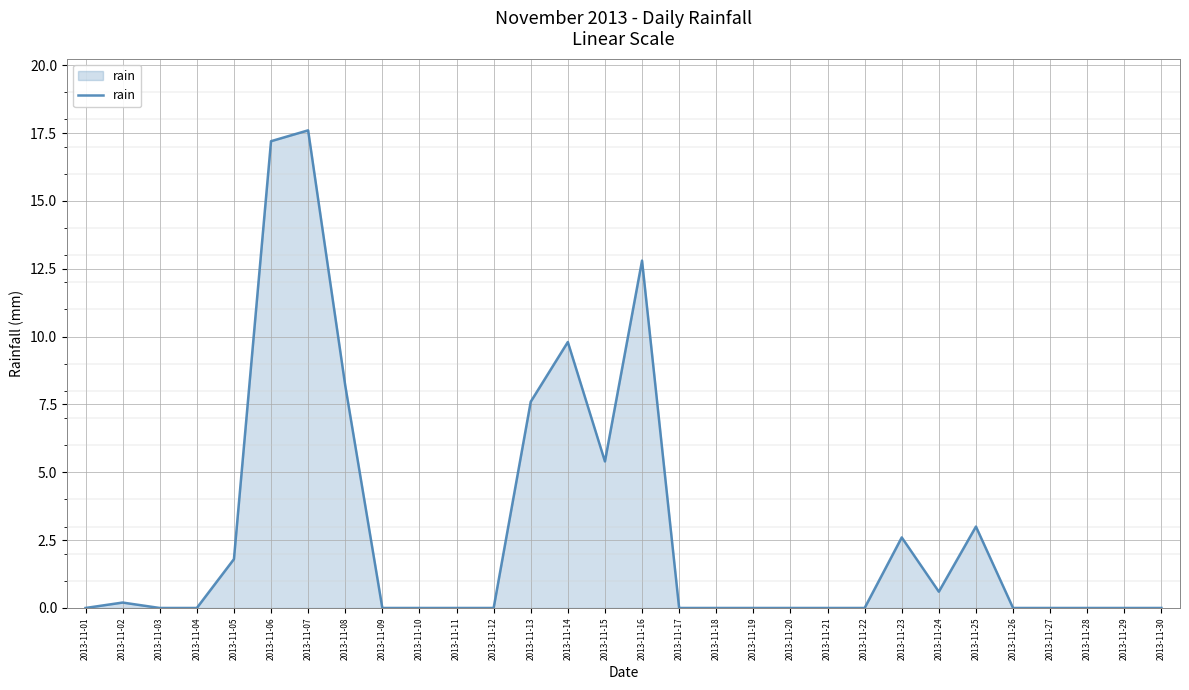

What is the average value?

2.9